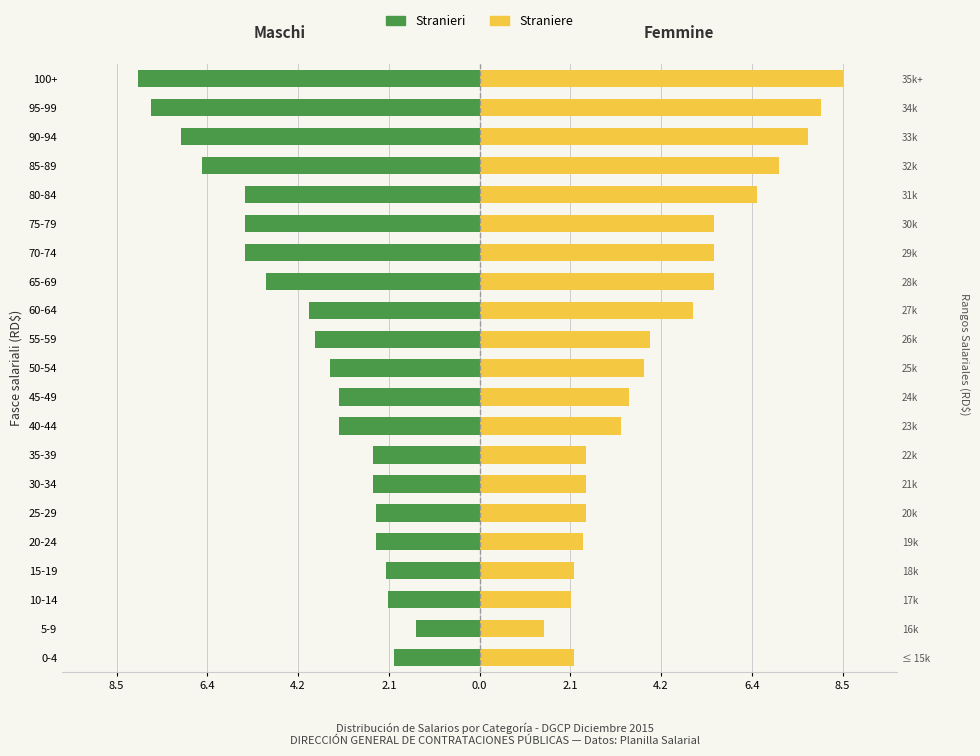

Does the chart contain any negative values?

Yes